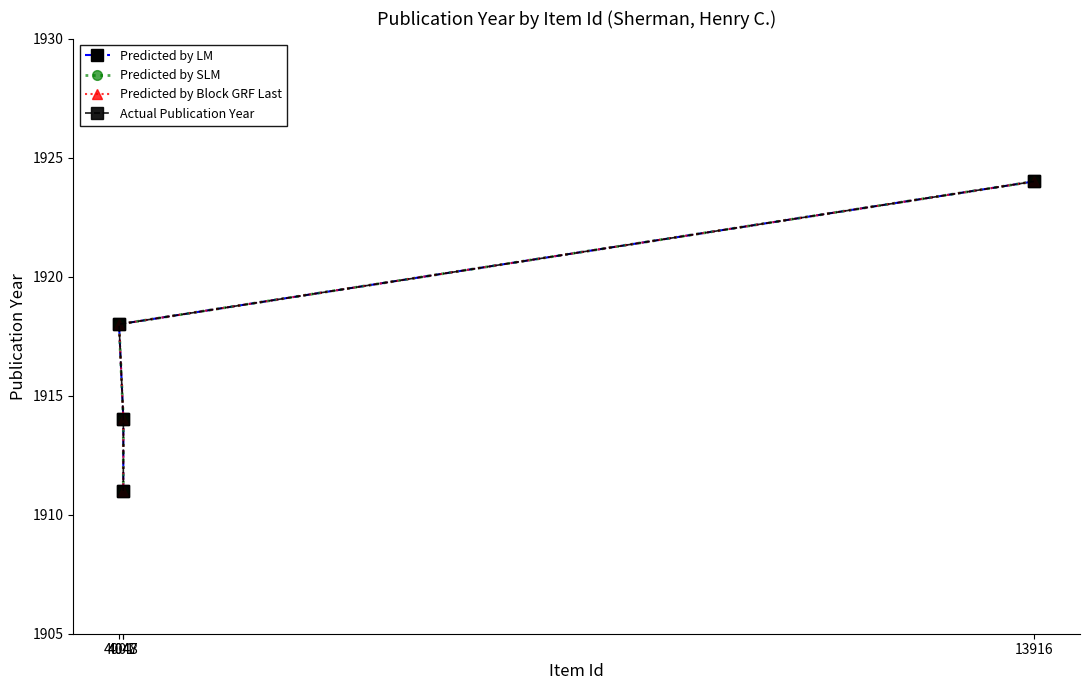

Is it true that Actual Publication Year equals 3266 at 4048?

False